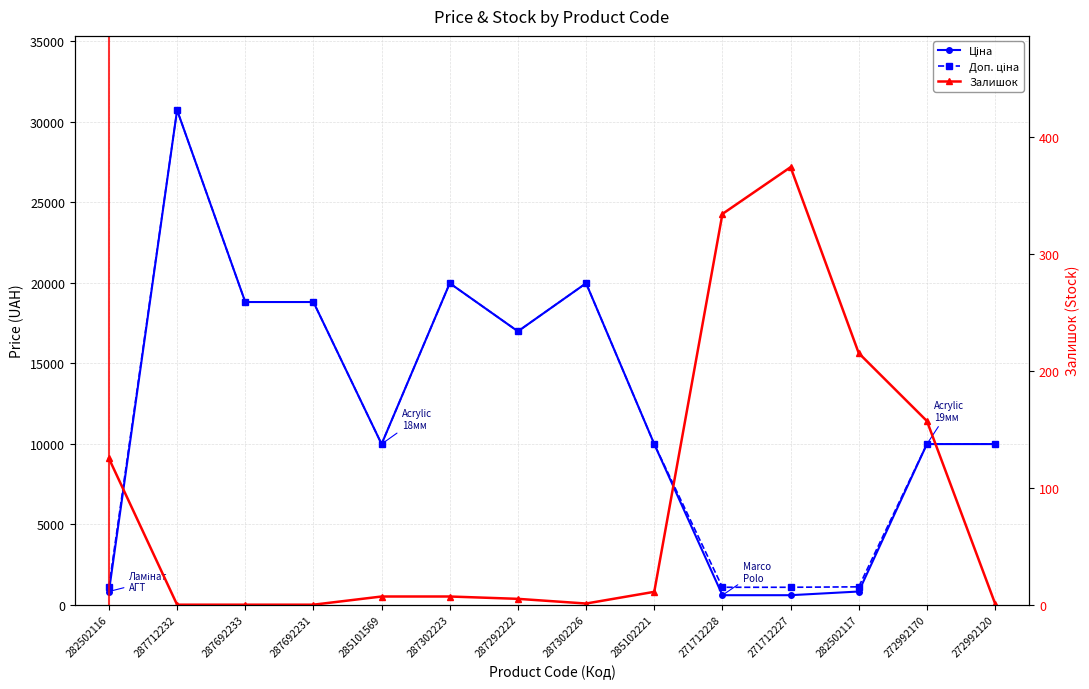

What is the difference between the maximum and minimum values in the Доп. ціна series?

29635.5